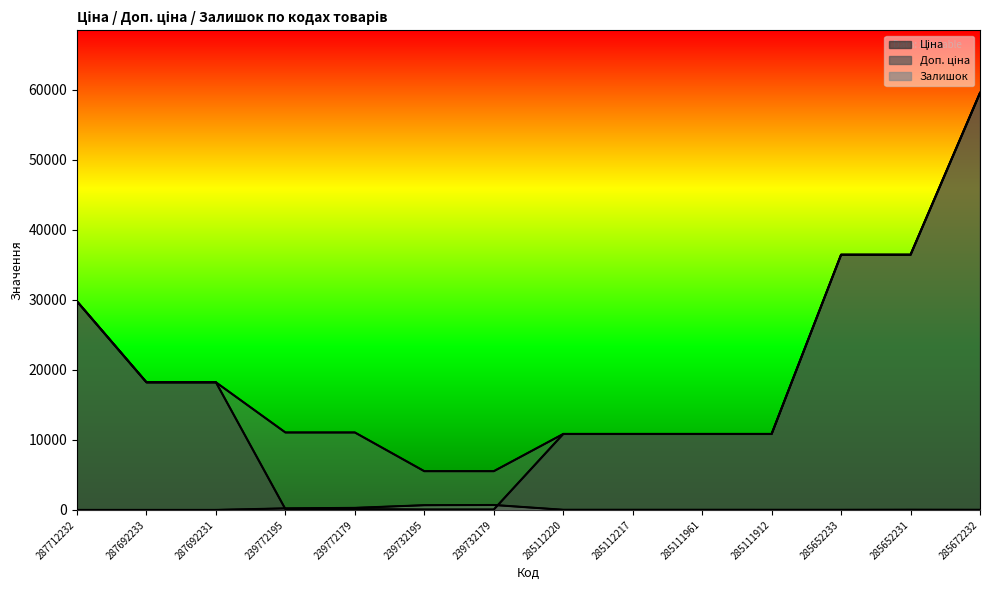

What is the sum of the Залишок values at 239772179 and 239732179?

992.0